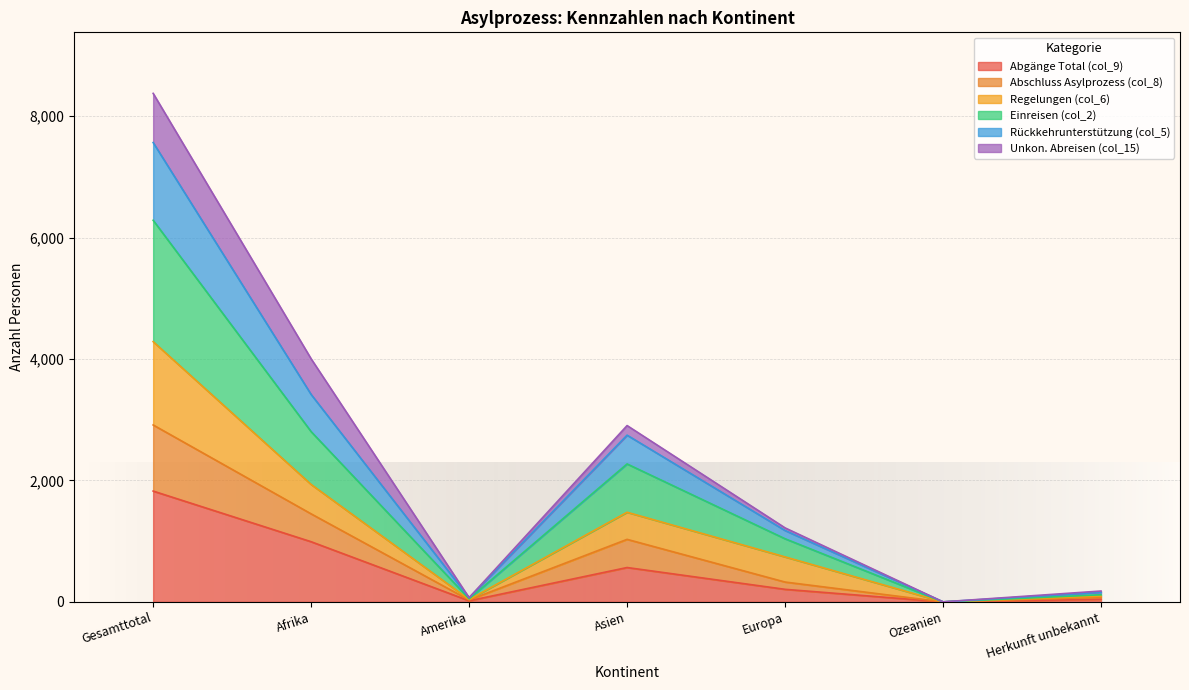

Where is Regelungen (col_6) nearest to the value 2143?

Afrika